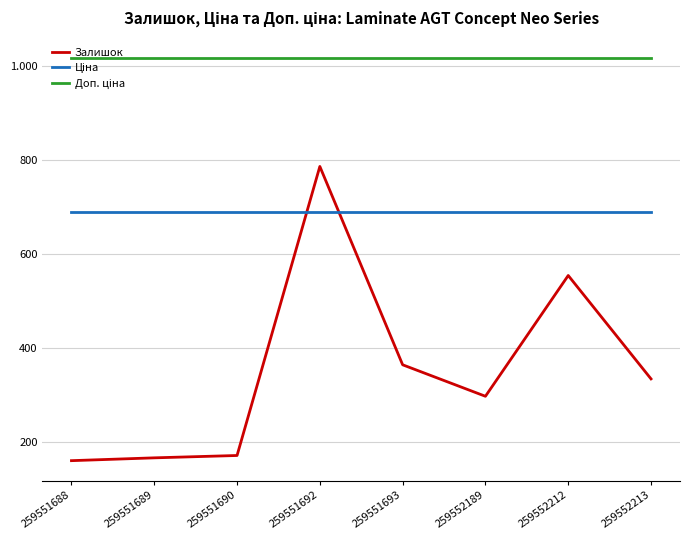

Rank the categories by Доп. ціна value from highest to lowest.

259551688, 259551689, 259551690, 259551692, 259551693, 259552189, 259552212, 259552213